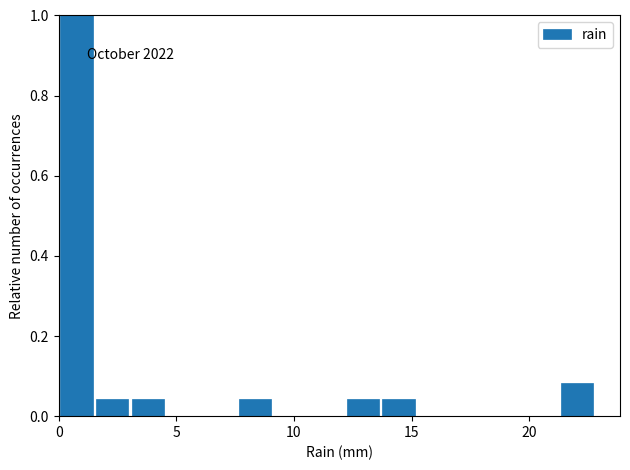

Around what value on the x-axis is the tallest bar? Give the approximate position of its centre, as read against the axis.

1.0